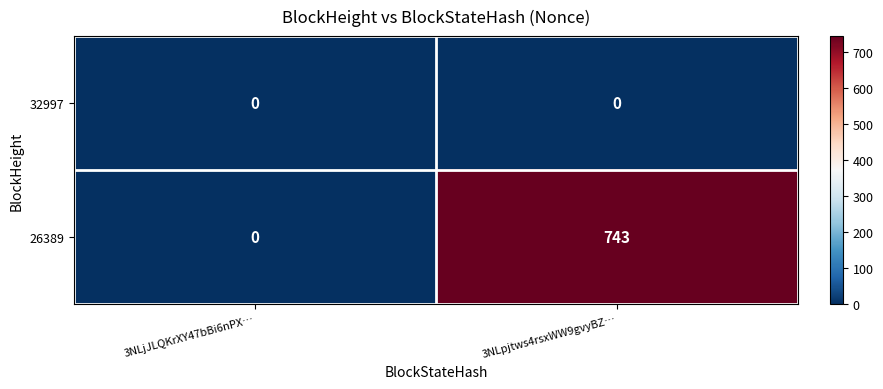

Which label corresponds to the largest value in the chart?

3NLpjtws4rsxWW9gvyBZ…